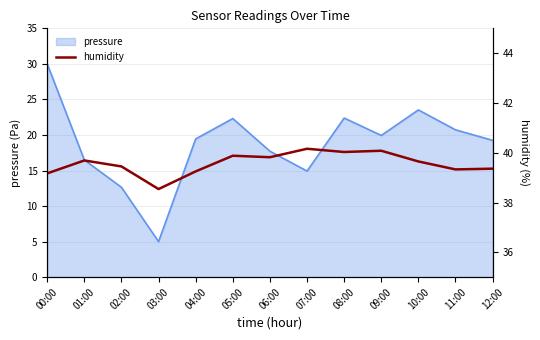

Where is the first local maximum?

01:00